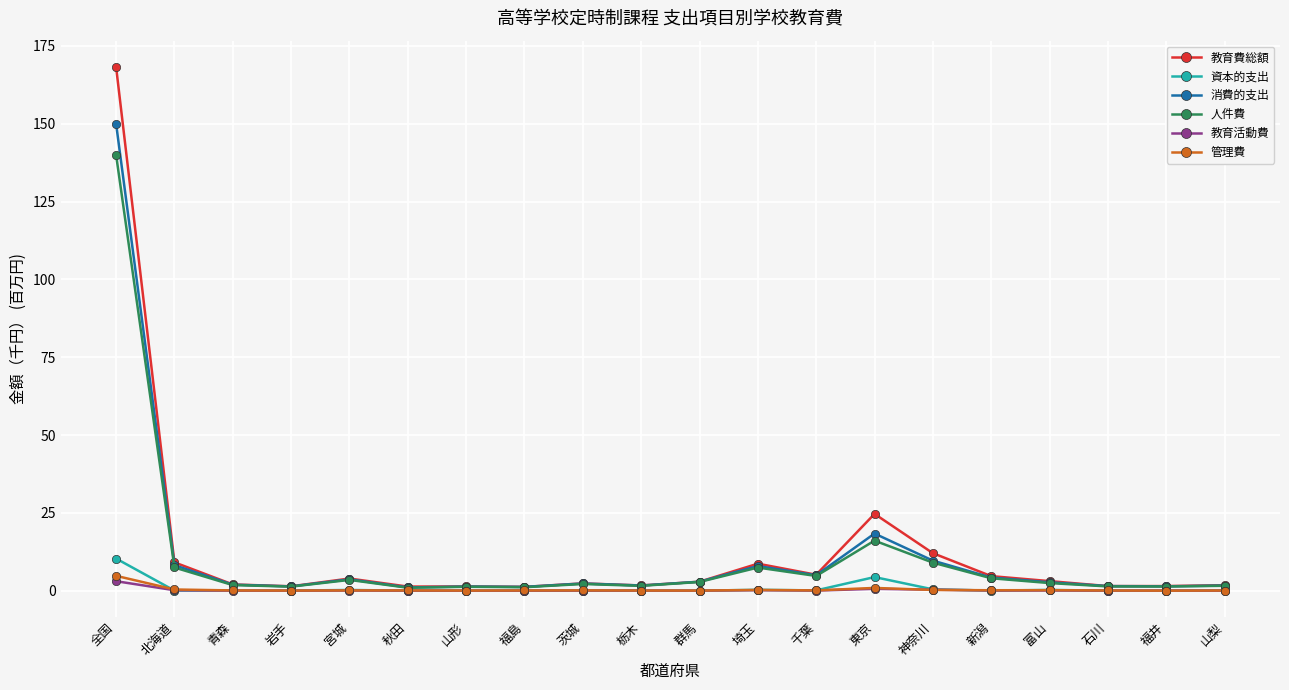

What is the label of the 8th point from the left?

福島